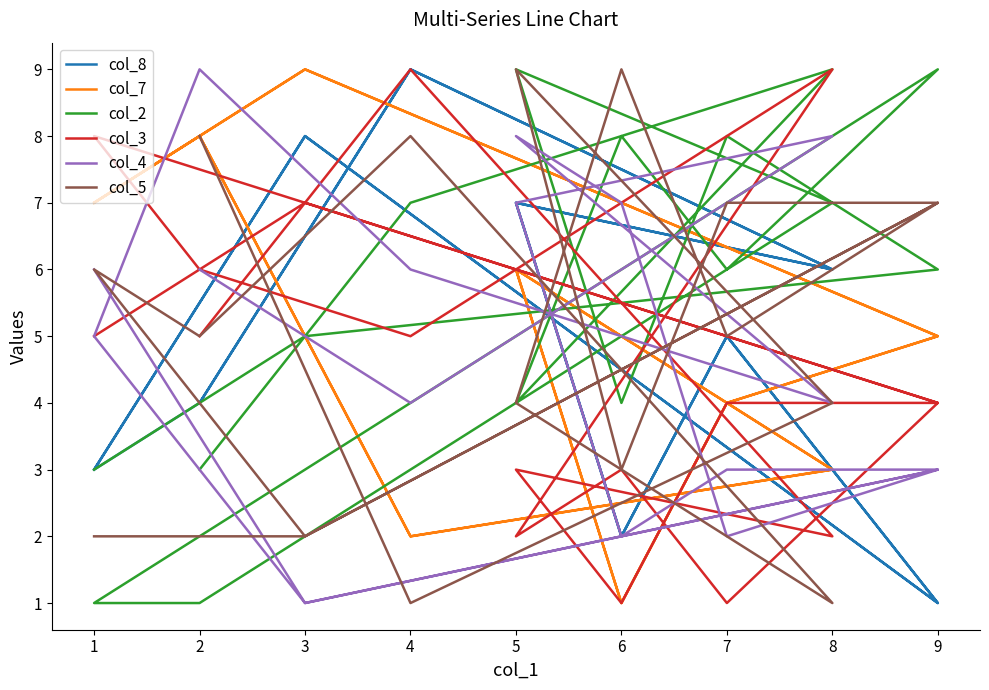

How many series are shown in this chart?

6